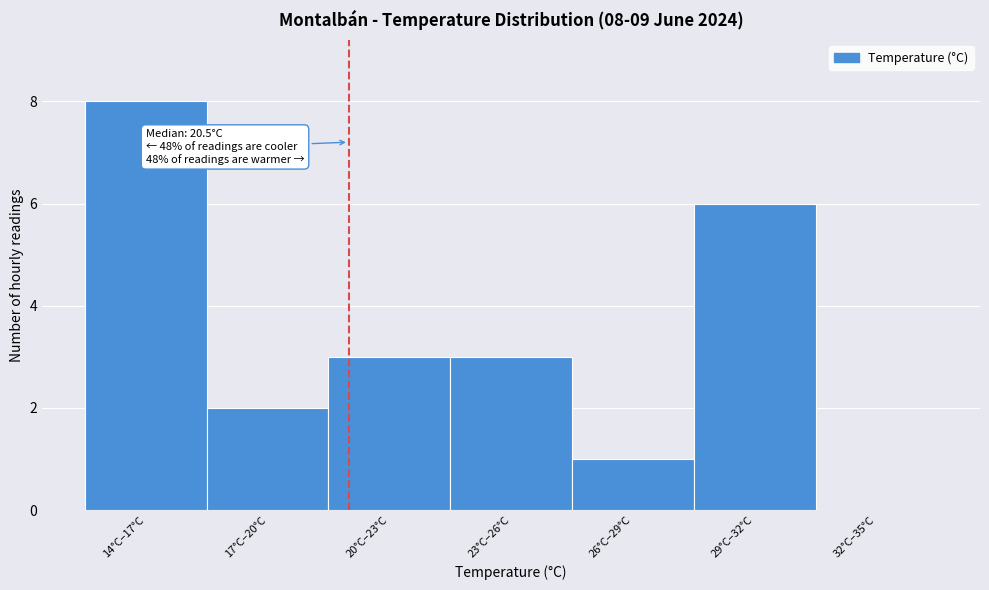

Reading left to right, transcribe all the data shown in this chart.

14°C–17°C=8	17°C–20°C=2	20°C–23°C=3	23°C–26°C=3	26°C–29°C=1	29°C–32°C=6	32°C–35°C=0